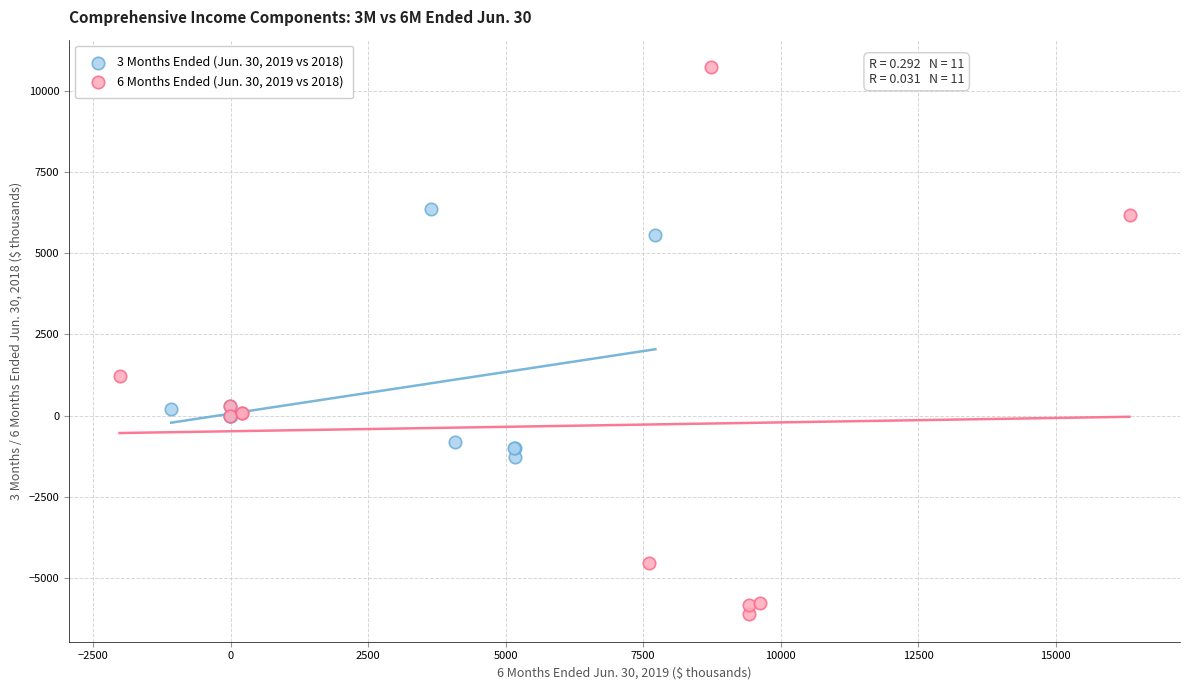

Which series contains the lowest Y value?

6 Months Ended (Jun. 30, 2019 vs 2018)